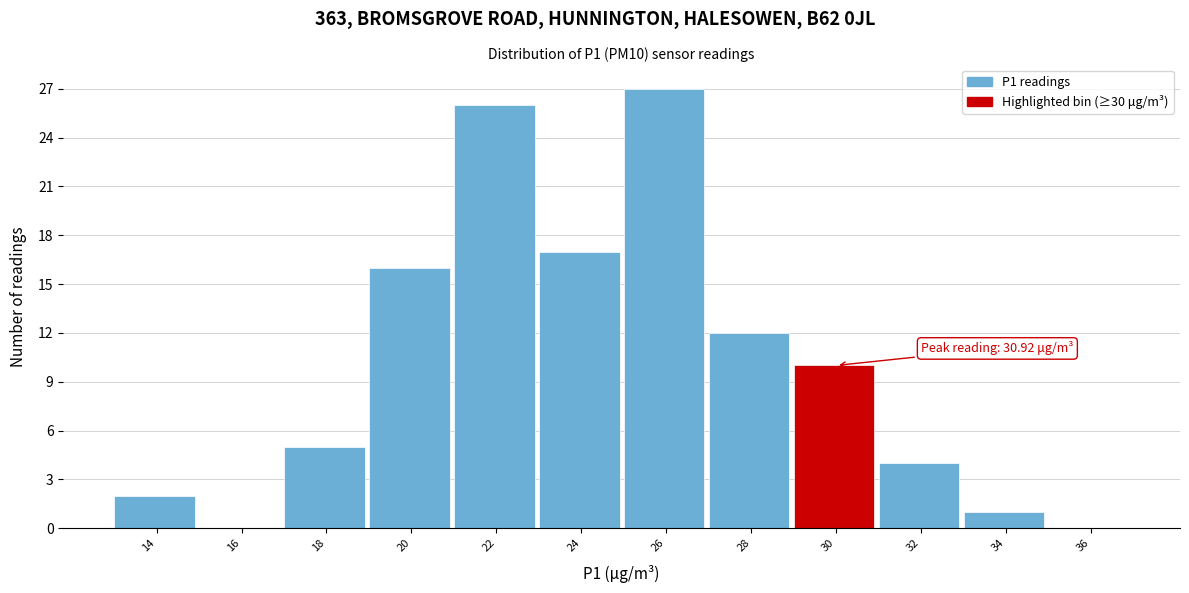

Reading right to left, transcribe all the data shown in this chart.

36=0	34=1	32=4	30=10	28=12	26=27	24=17	22=26	20=16	18=5	16=0	14=2